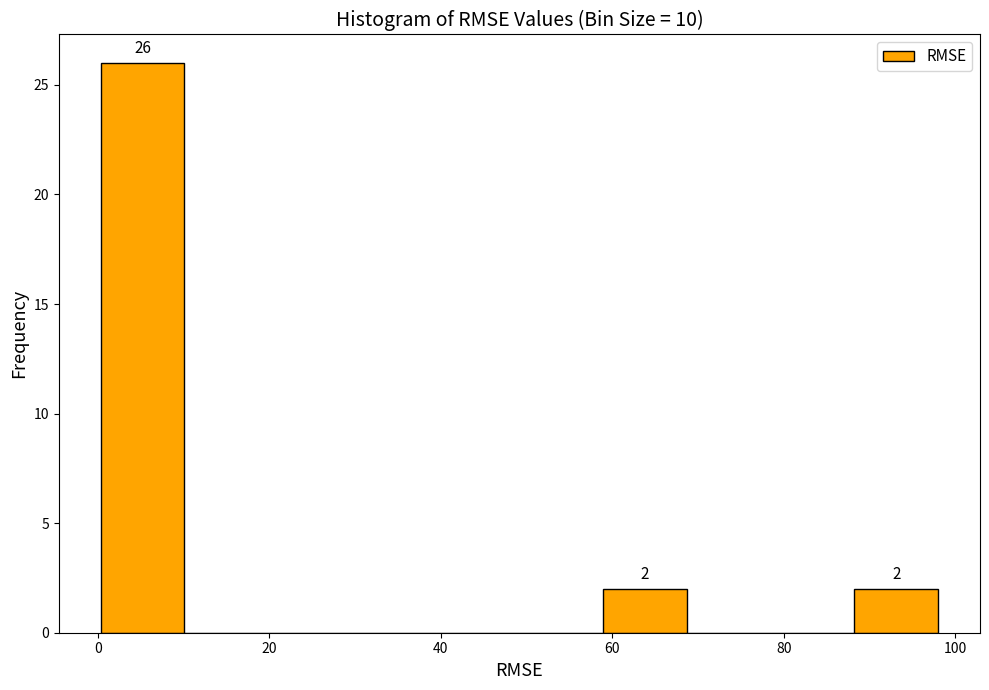

Which range on the x-axis has the tallest bar?

0 to 10